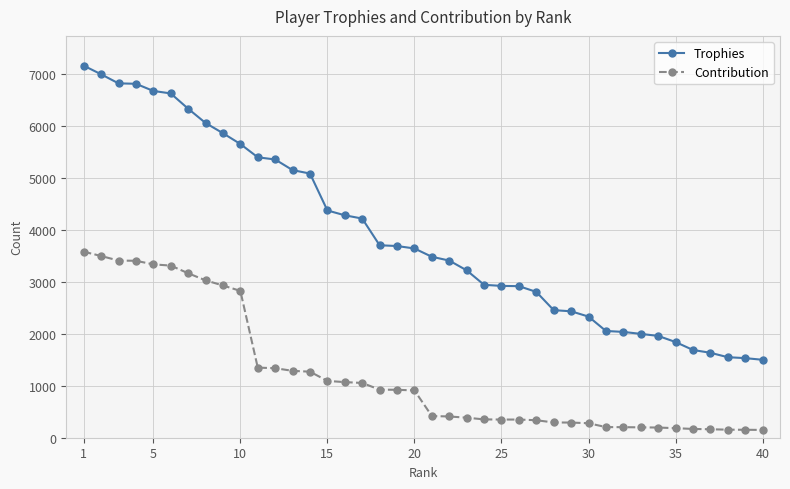

Count the number of categories in the chart.

40